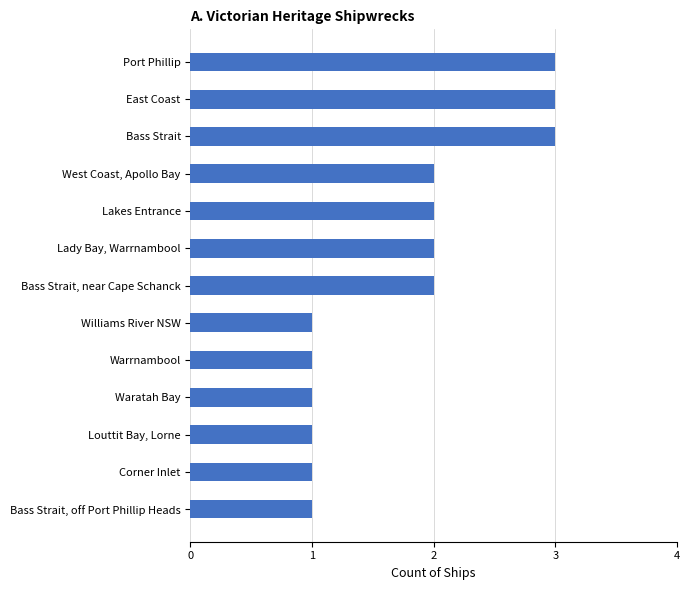

Is it true that the value at Bass Strait, near Cape Schanck is 2?

True